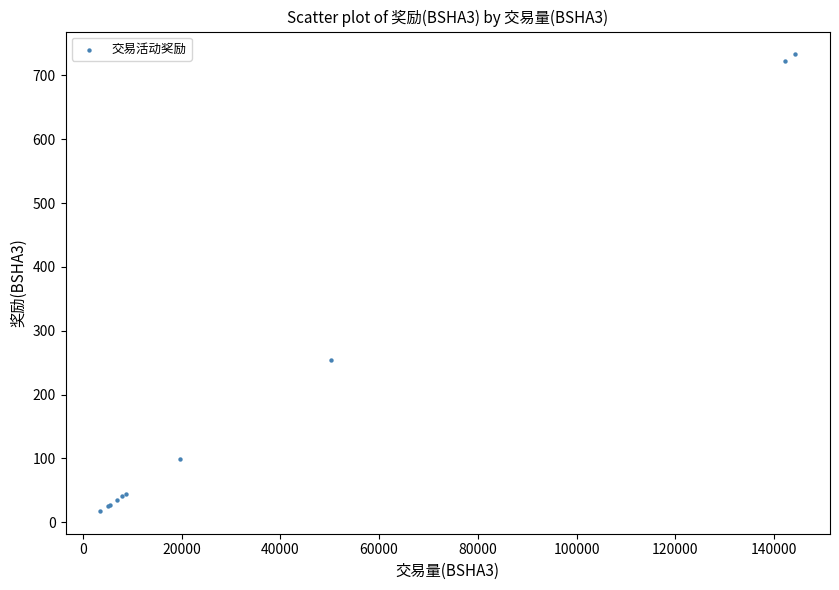

What Y value in the scatter plot is closest to 375?

254.6